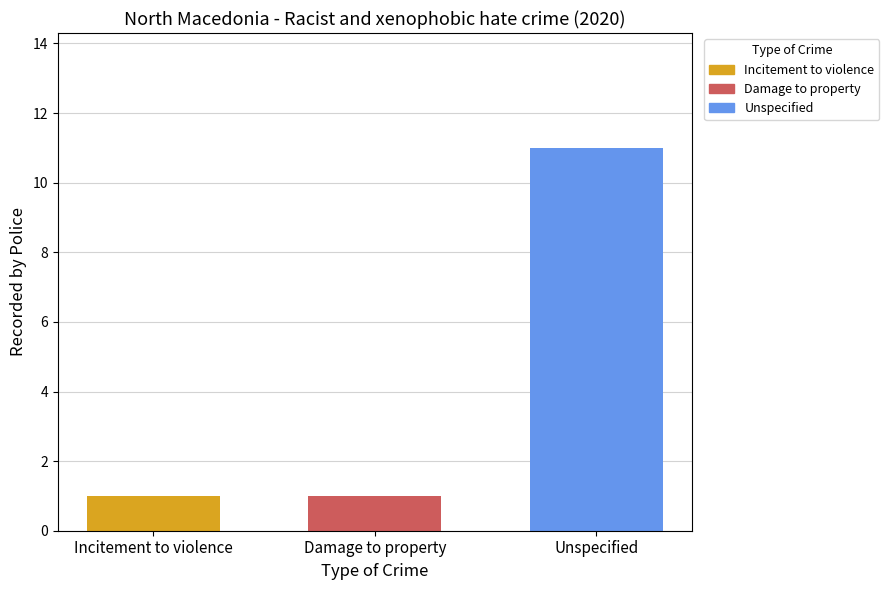

What is the difference between the maximum and minimum values?

10